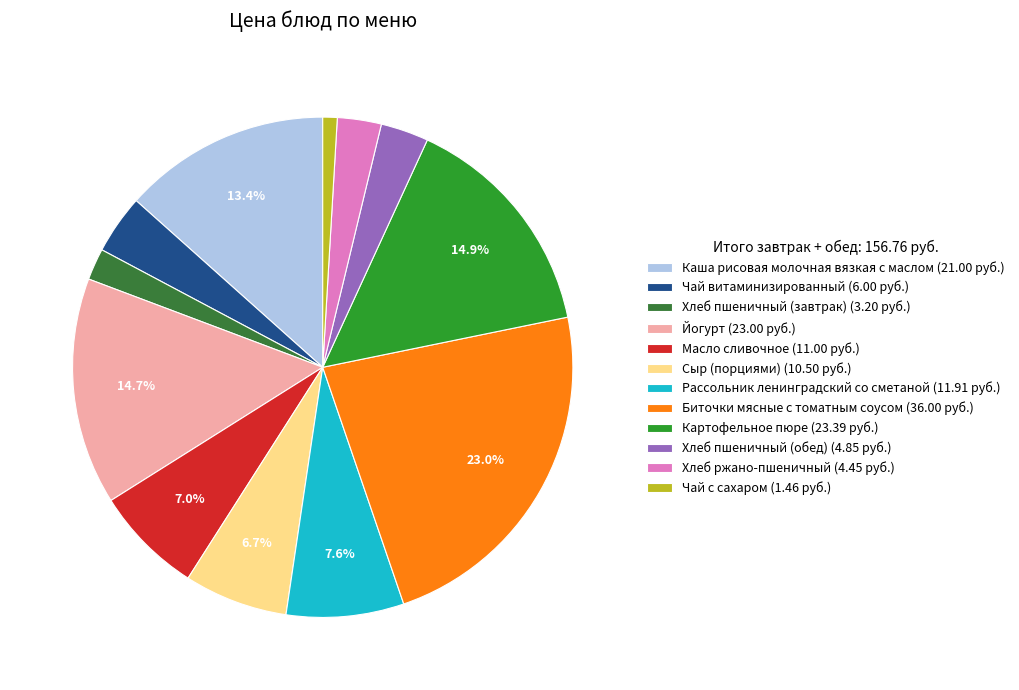

Between Биточки мясные с томатным соусом and Йогурт, which is larger?

Биточки мясные с томатным соусом